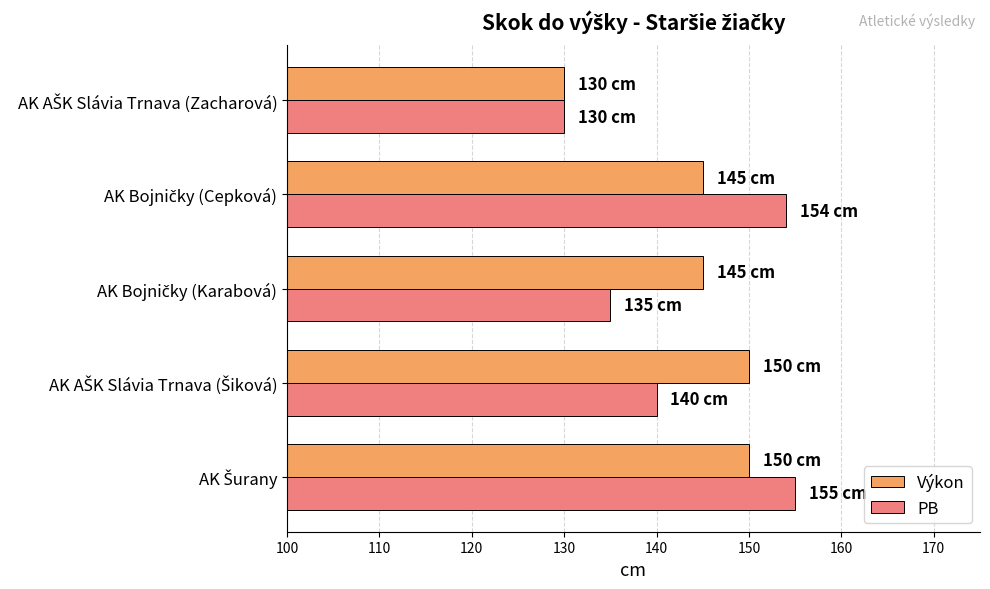

List the series in order of their peak value, highest first.

PB, Výkon